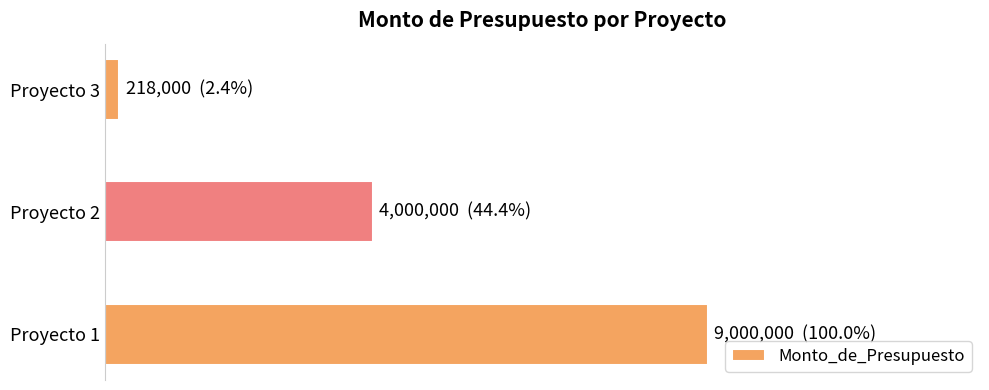

Are the bars grouped side by side (vs. stacked)?

No